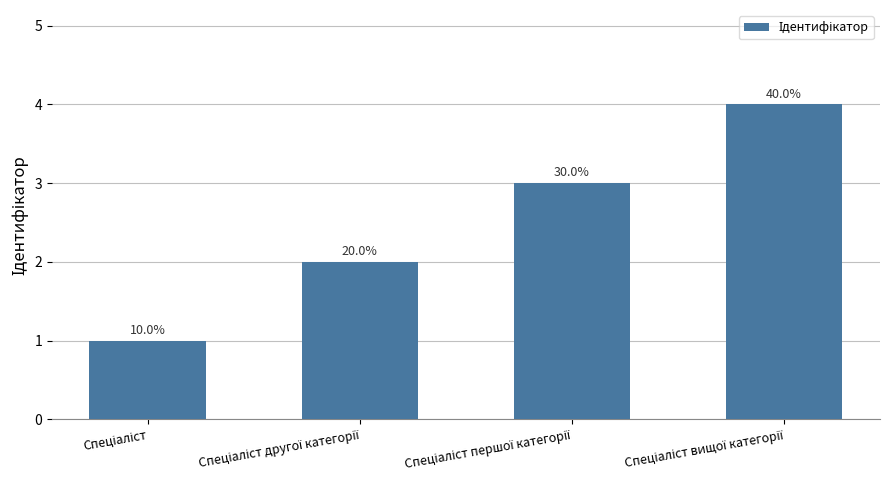

The value at Спеціаліст вищої категорії is 2. True or false?

False